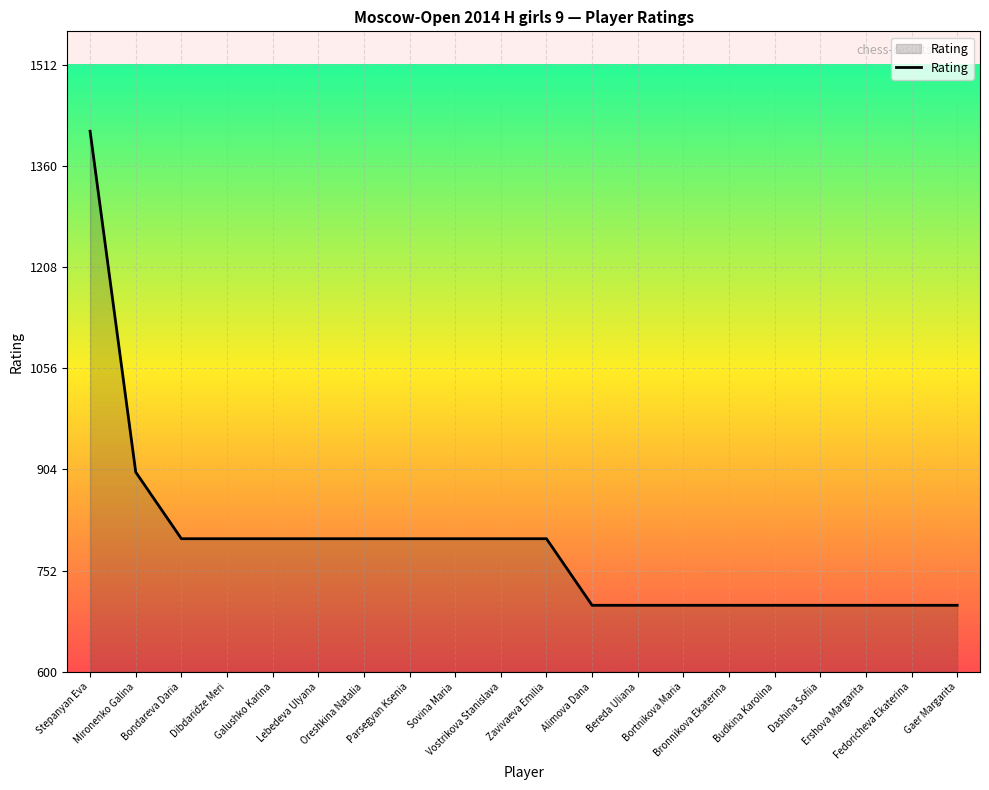

How many lines are shown in the chart?

1